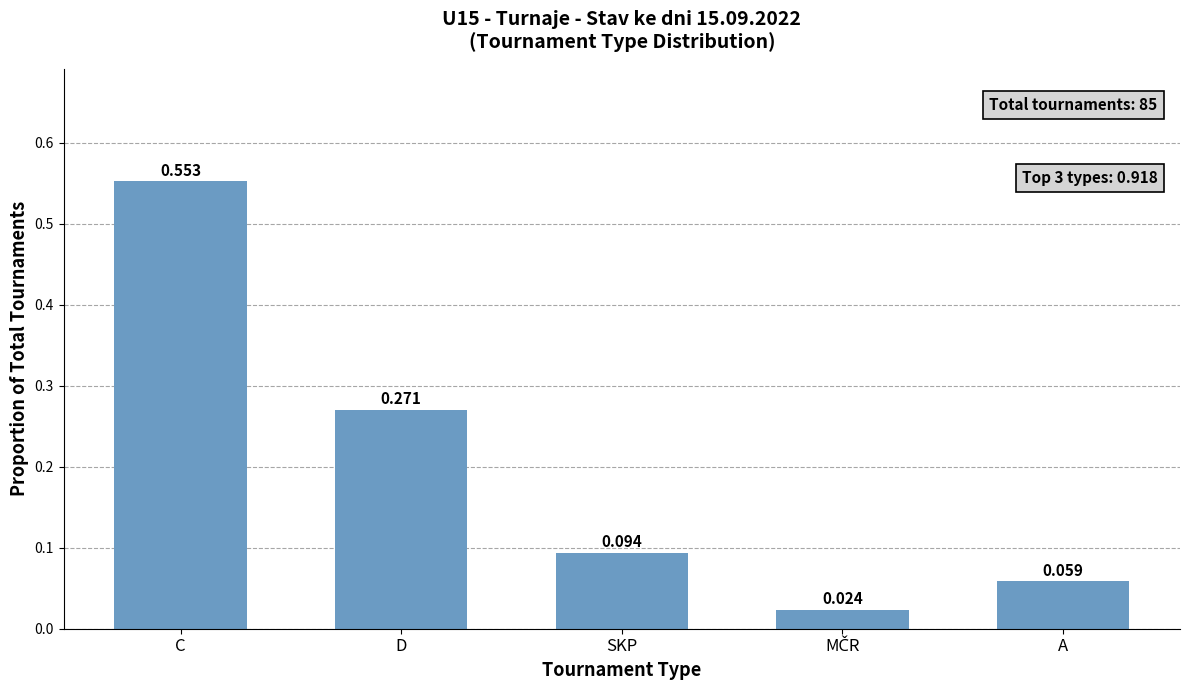

At which category does the chart reach its peak across all series?

C